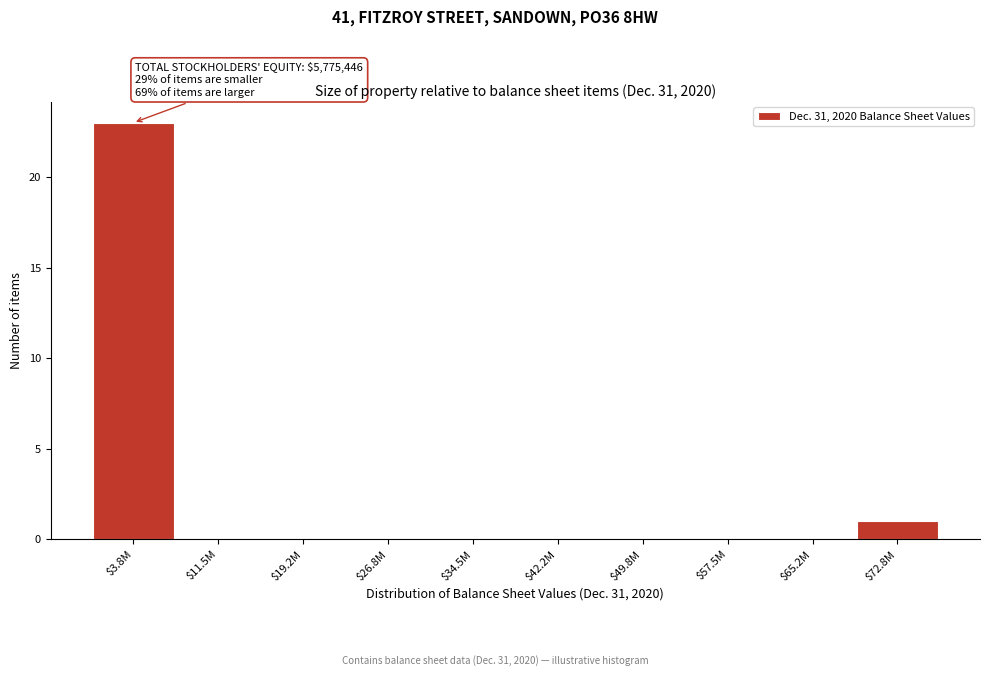

Which category has the highest value across all series?

$3.8M